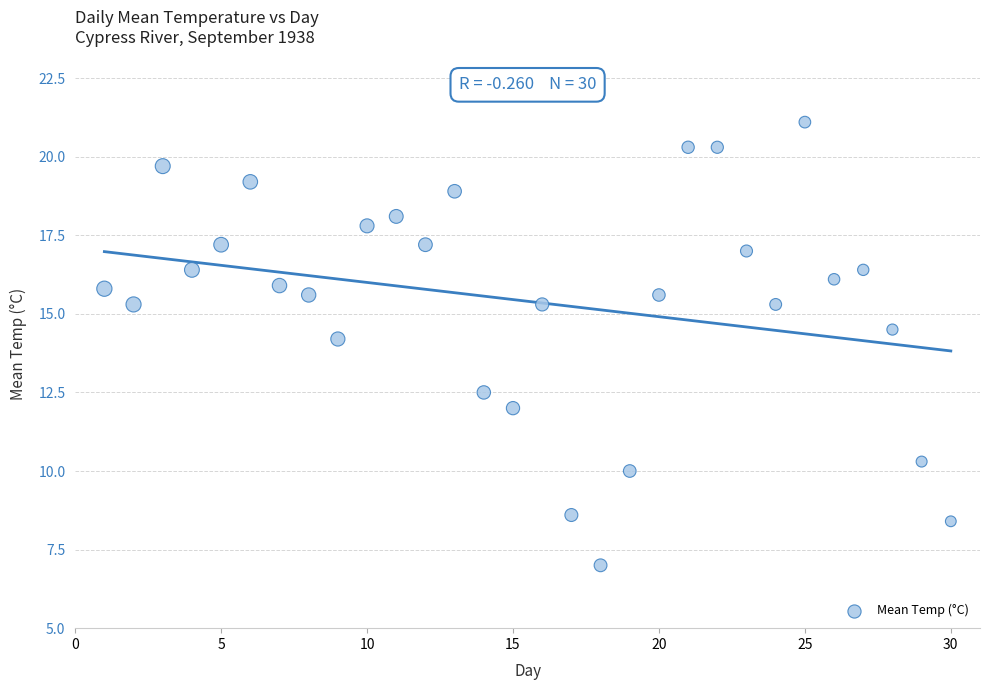

What is the range of X values (max minus min)?

29.0